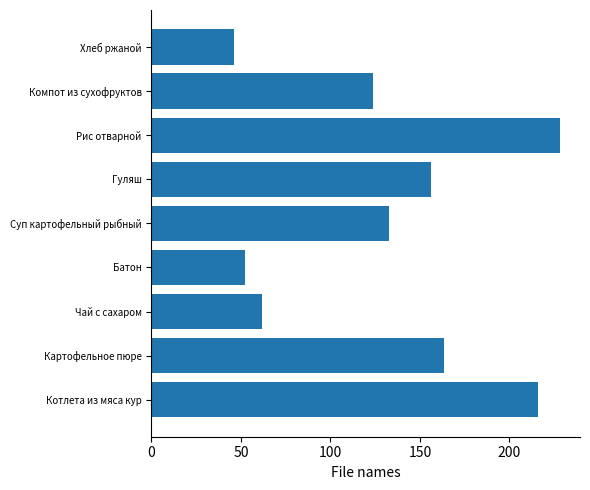

Rank the categories by value from lowest to highest.

Хлеб ржаной, Батон, Чай с сахаром, Компот из сухофруктов, Суп картофельный рыбный, Гуляш, Картофельное пюре, Котлета из мяса кур, Рис отварной